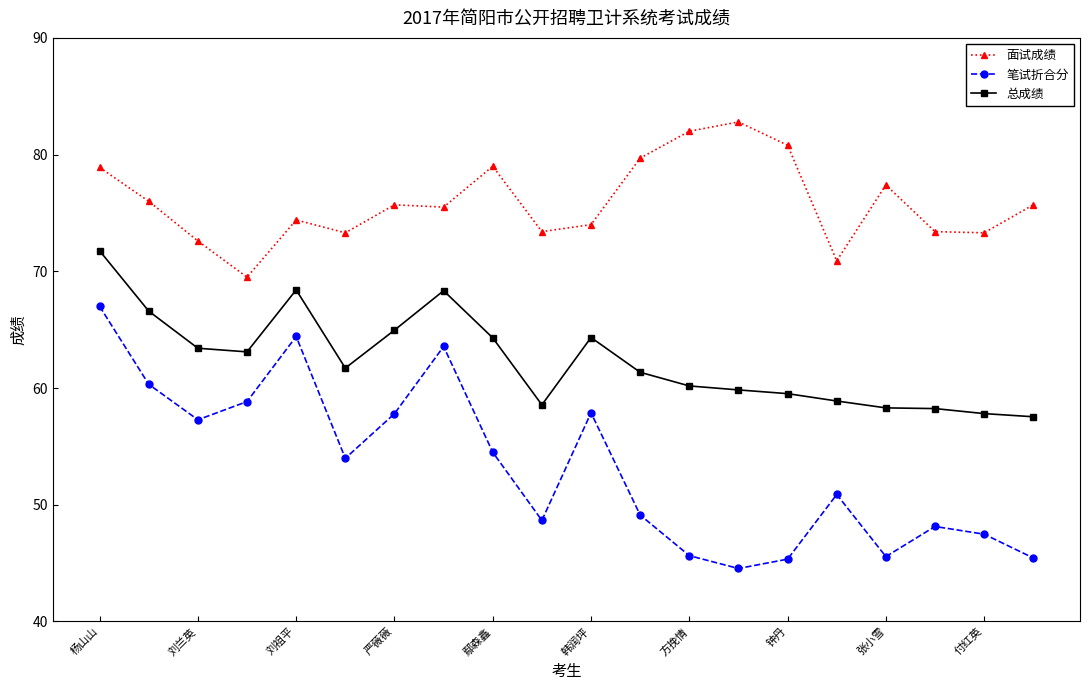

True or false: 笔试折合分 and 总成绩 intersect in this chart.

False